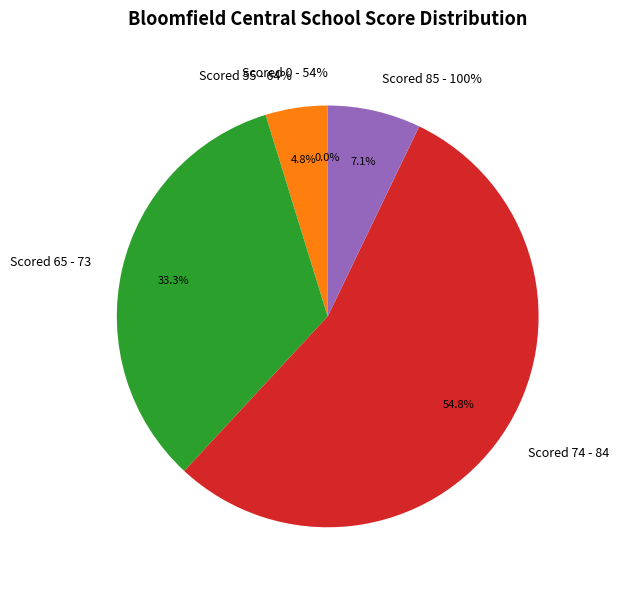

What is the change in value from Scored 55 - 64% to Scored 65 - 73?

+12